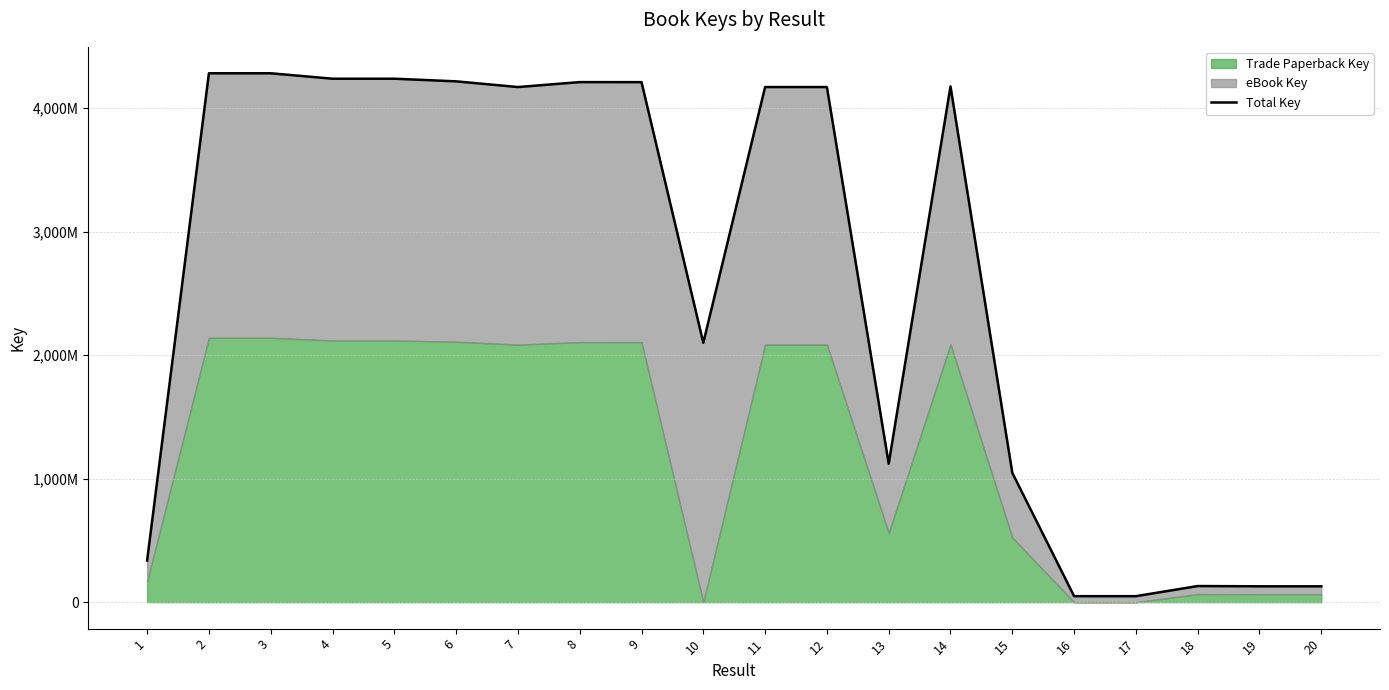

Does the chart have visible grid lines?

Yes